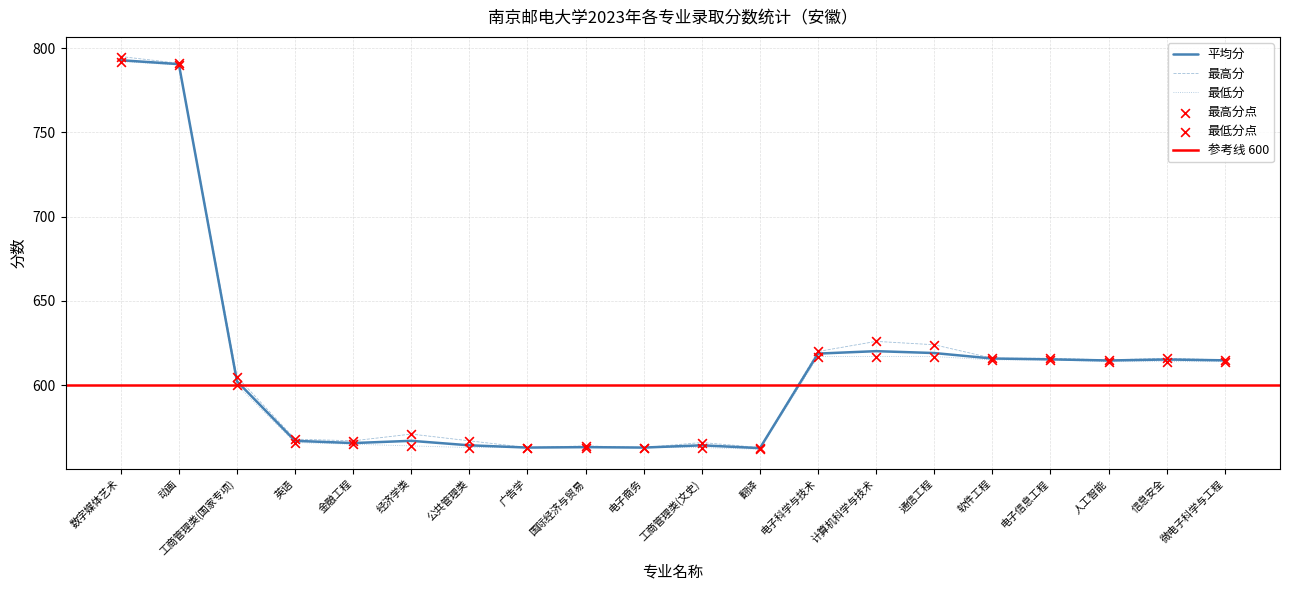

Which series contains the lowest Y value?

最低分